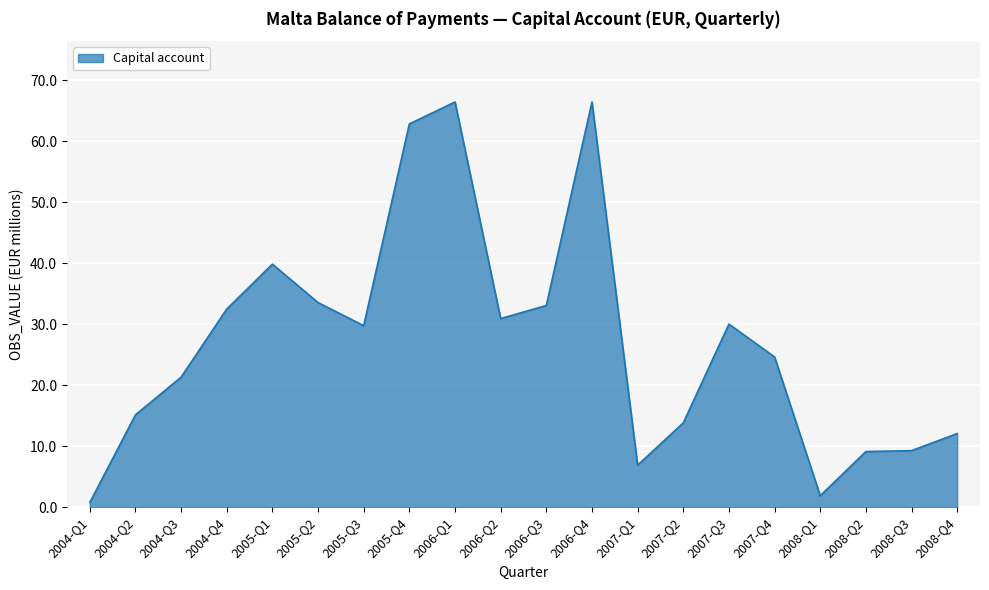

Count the number of data series in this chart.

1